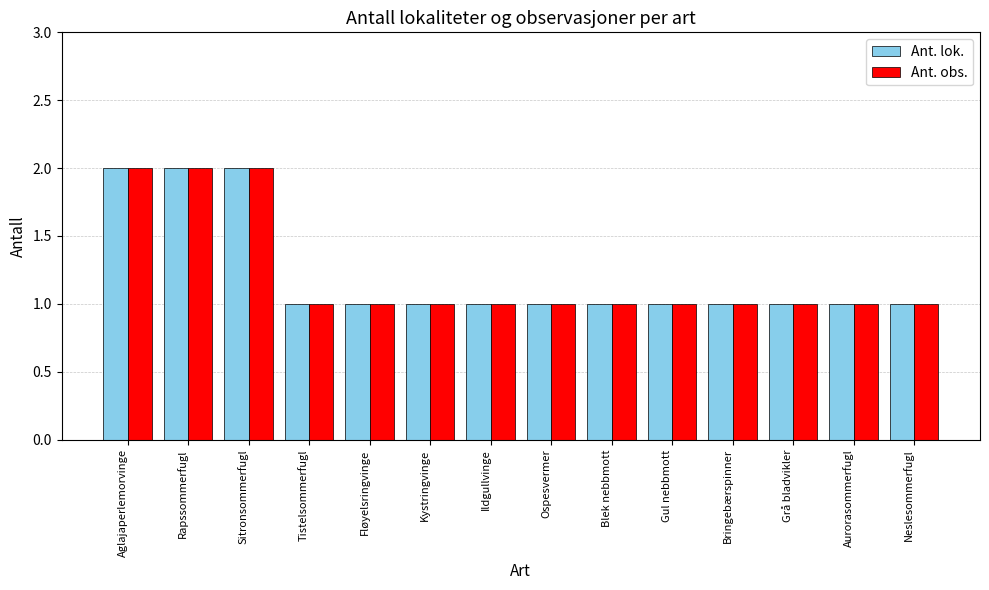

Is it true that Ant. obs. equals 2 at Rapssommerfugl?

True